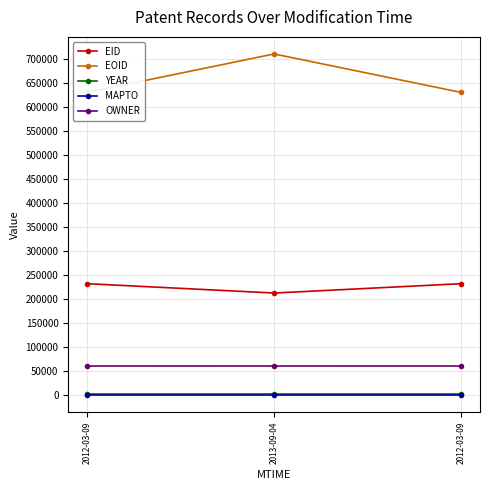

The OWNER series shows 105304 at 2012-03-09. True or false?

False